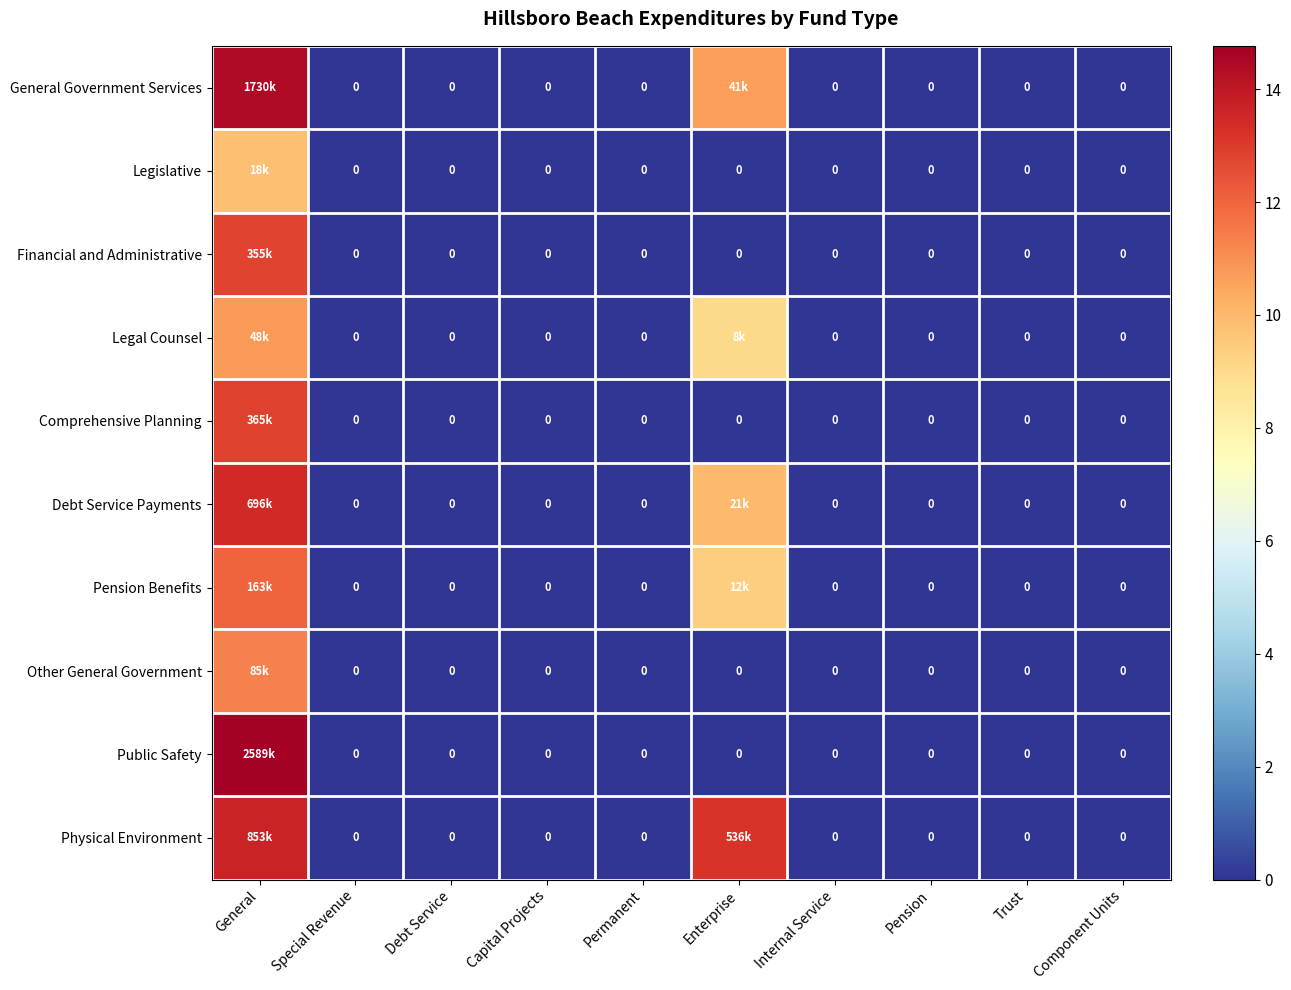

Which series has the widest spread of values?

Public Safety